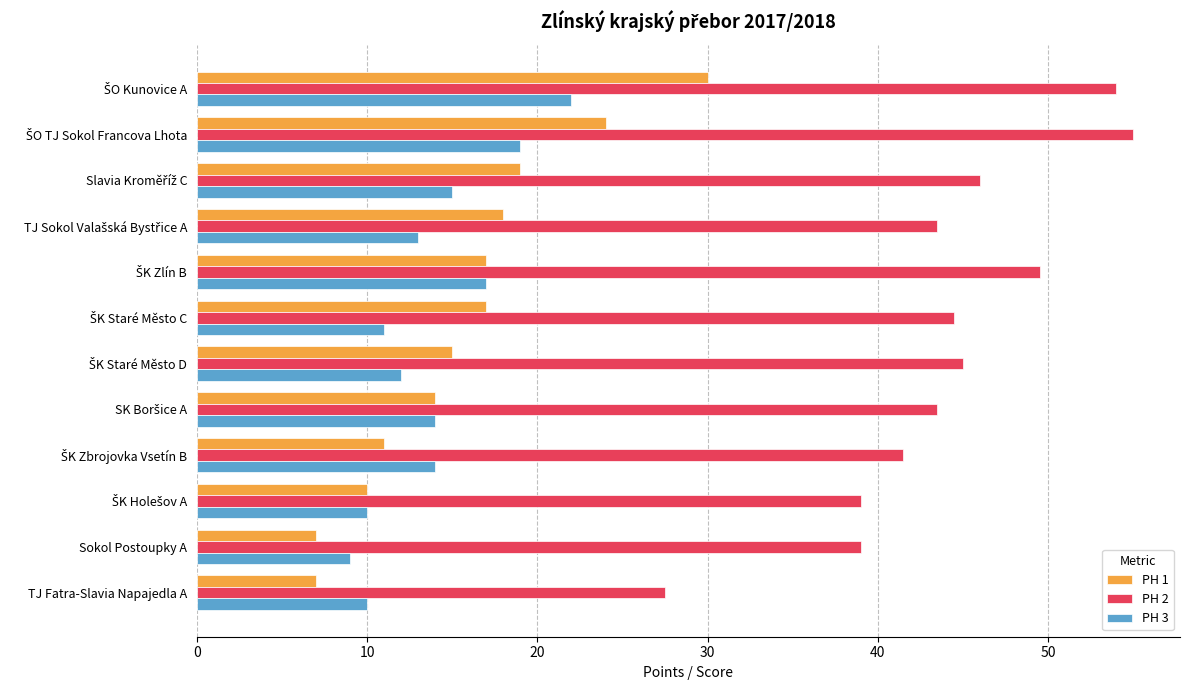

Rank the series by their maximum value, from lowest to highest.

PH 3, PH 1, PH 2